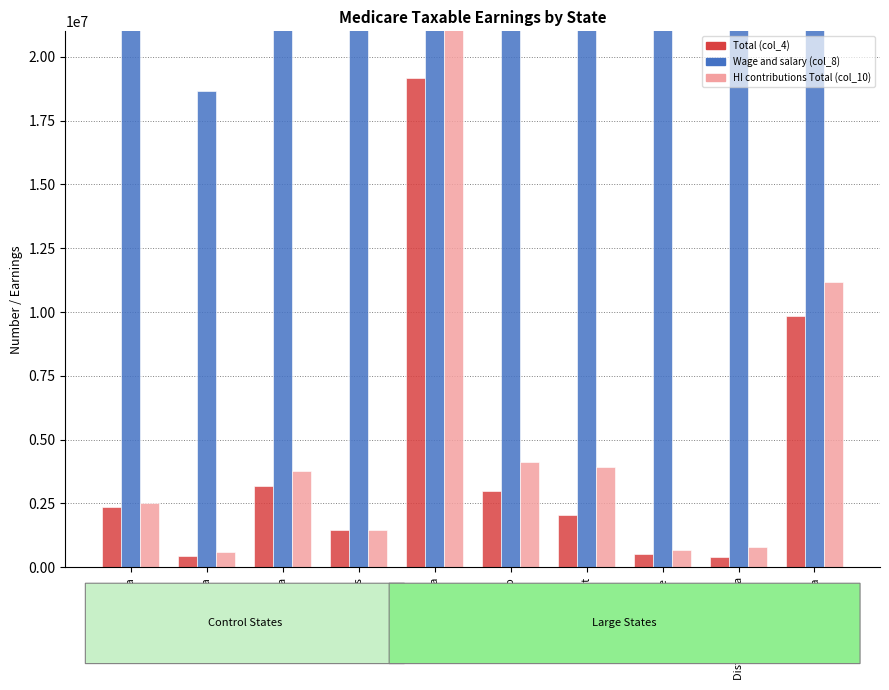

Reading right to left, list all the values displayed in this chart.

Total (col_4): 9857408	403422	513294	2039151	2981631	19180995	1472254	3197592	430289	2359589
Wage and salary (col_8): 360161241	24958327	22028469	121844875	131095432	935851747	47435967	123064049	18649937	81535681
HI contributions Total (col_10): 11157842	807992	675736	3911142	4115450	29519072	1470410	3774007	589704	2525601